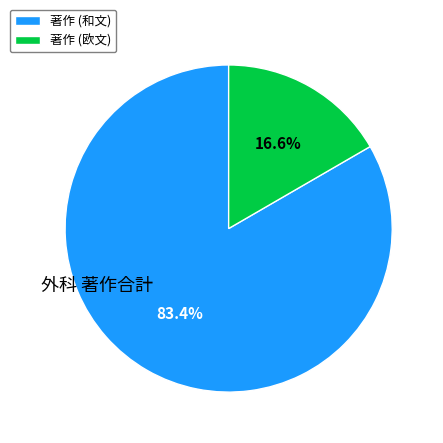

Rank the categories by value from highest to lowest.

著作 (和文), 著作 (欧文)